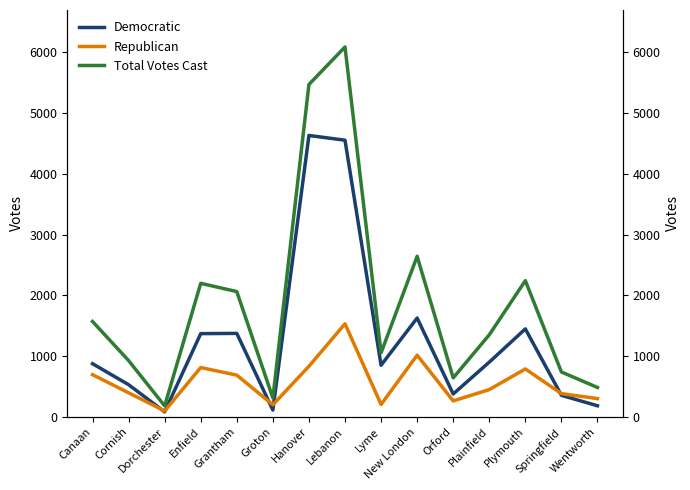

Rank the series at Dorchester from lowest to highest value.

Democratic, Republican, Total Votes Cast